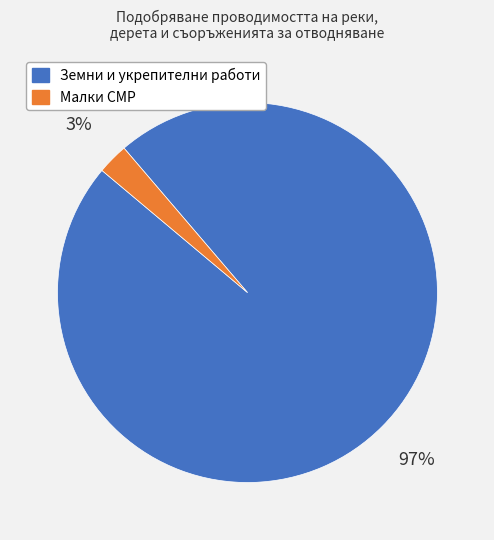

Does any single category account for the majority?

Yes